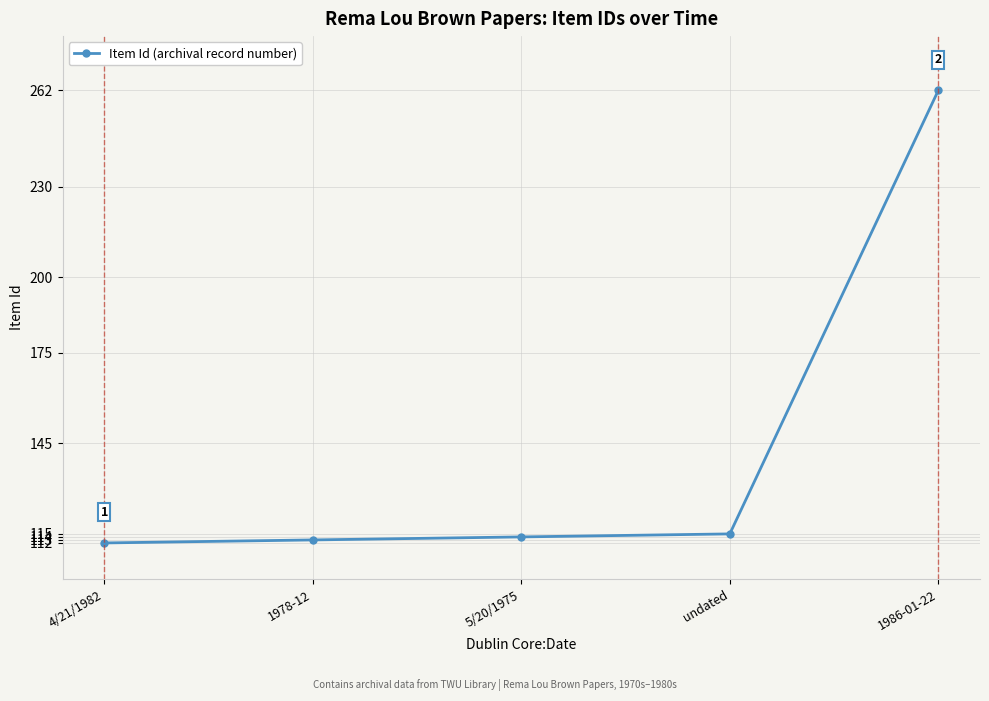

What is the maximum value shown in the chart?

262